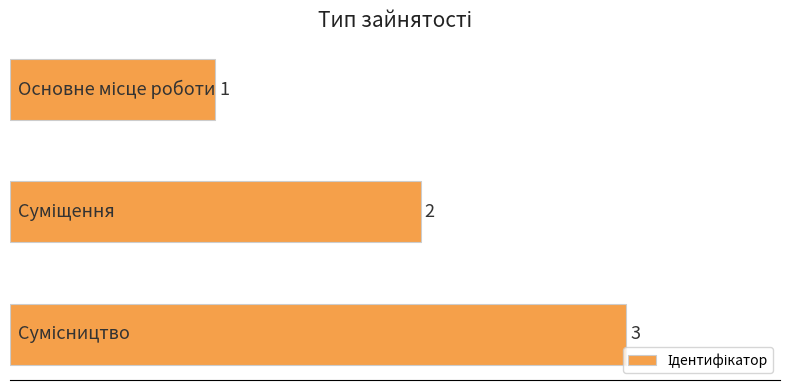

What is the value of the 1st bar from the top?

1